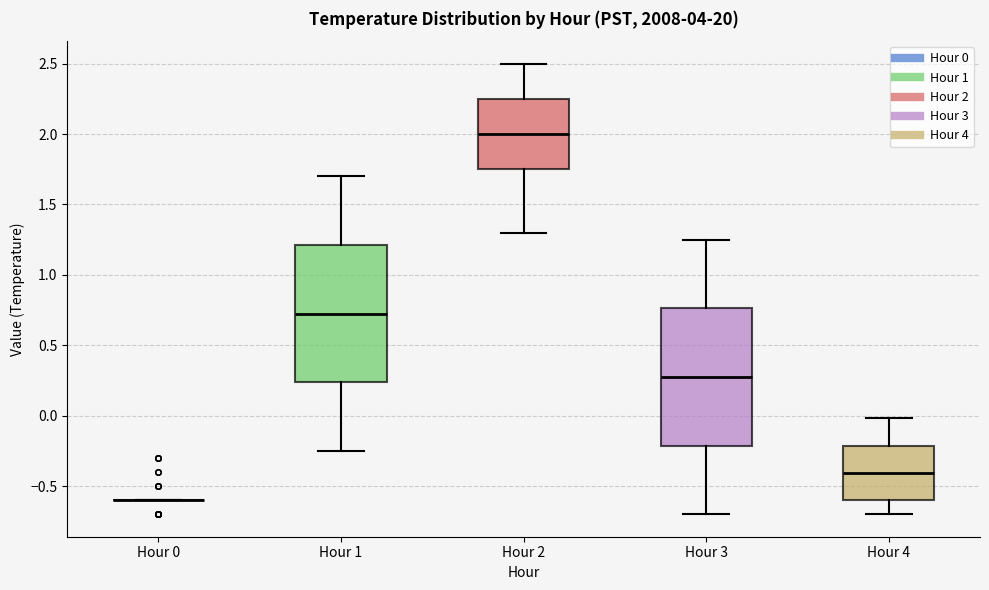

Where is the lower edge of the box for Hour 1 on the y-axis? The values are not printed on the chart, so give them approximately, as read against the axis.

0.25